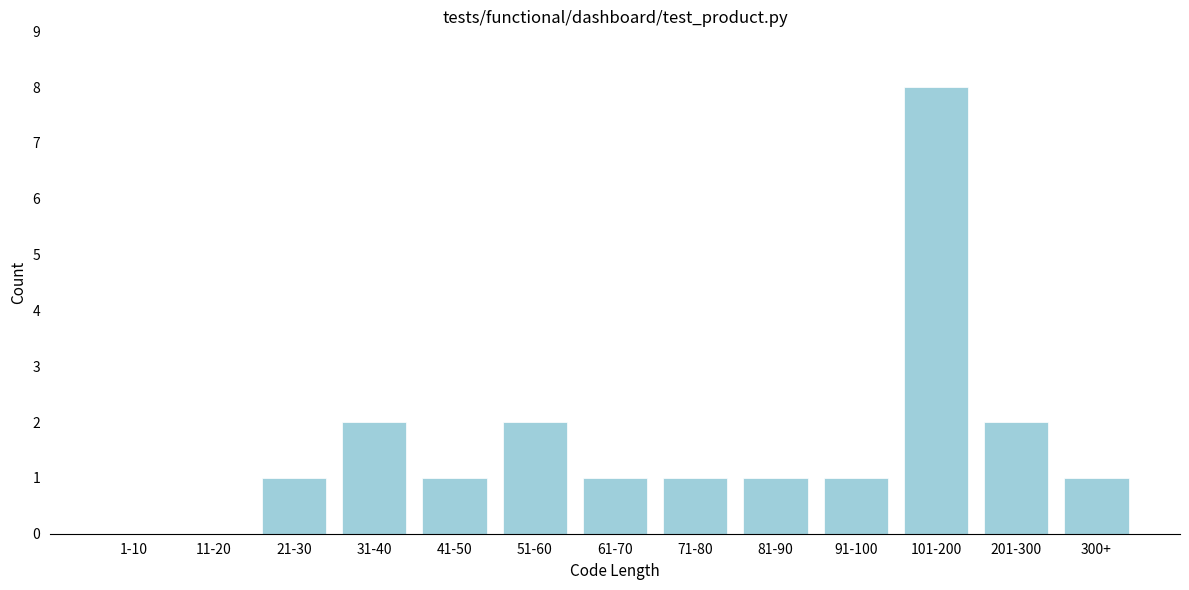

Reading left to right, transcribe all the data shown in this chart.

1-10=0	11-20=0	21-30=1	31-40=2	41-50=1	51-60=2	61-70=1	71-80=1	81-90=1	91-100=1	101-200=8	201-300=2	300+=1